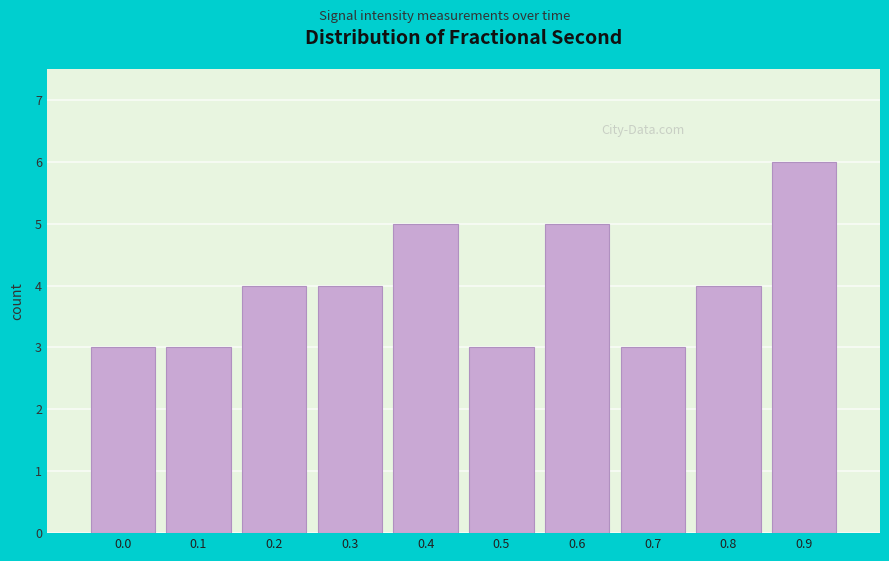

Reading left to right, transcribe all the data shown in this chart.

3	3	4	4	5	3	5	3	4	6